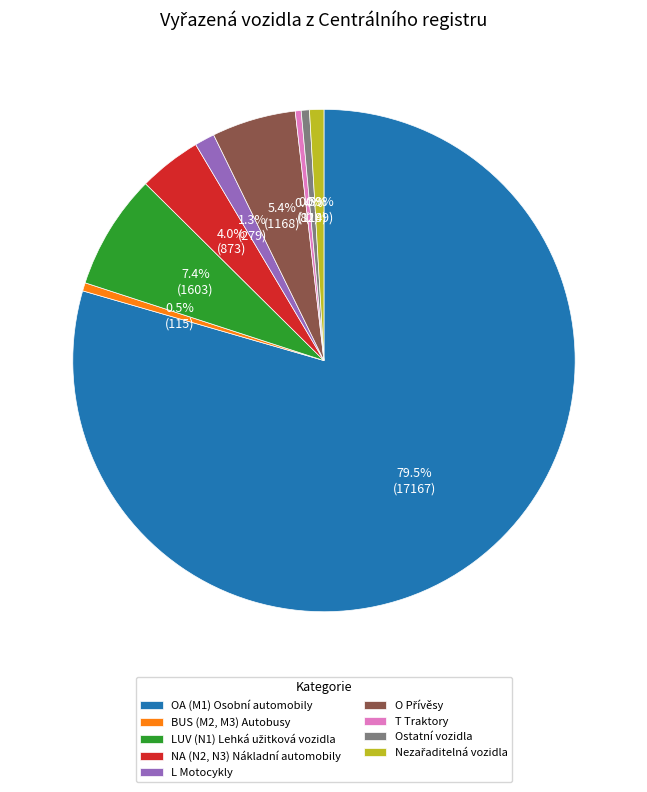

What is the largest slice in the pie chart?

OA (M1) Osobní automobily